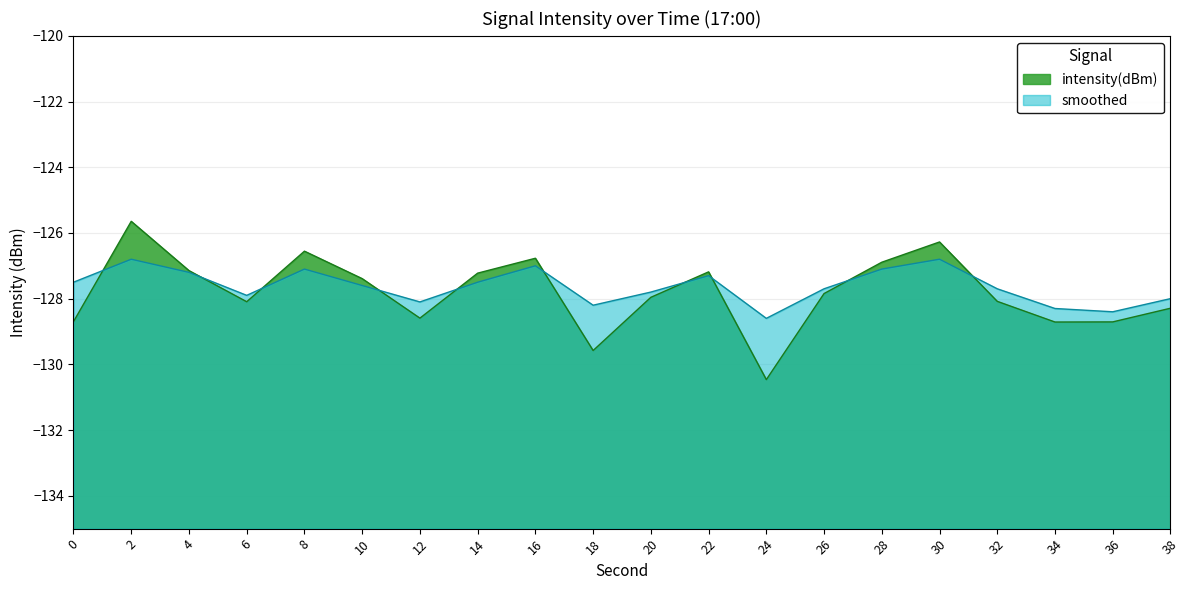

How many intersections are there between smoothed and intensity(dBm)?

10